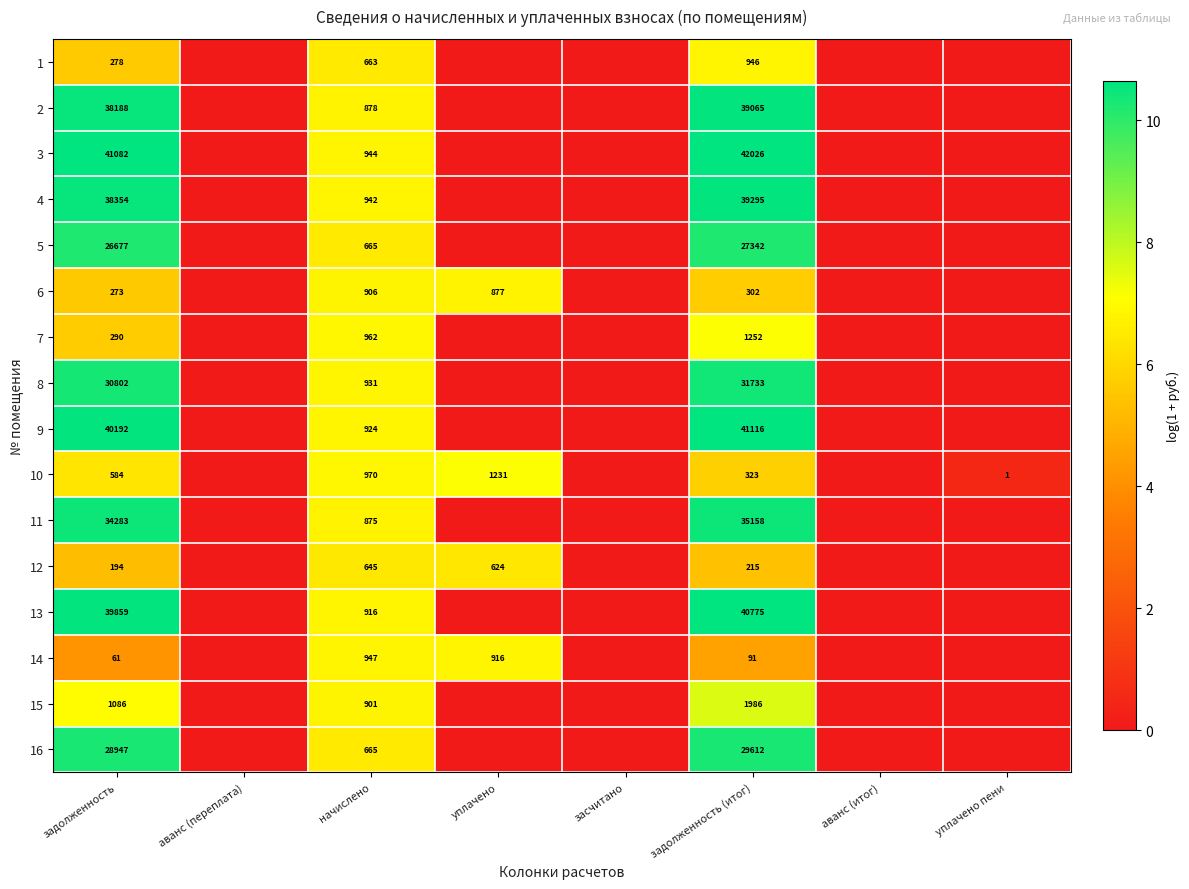

Is it true that 15 equals 901 at начислено?

True